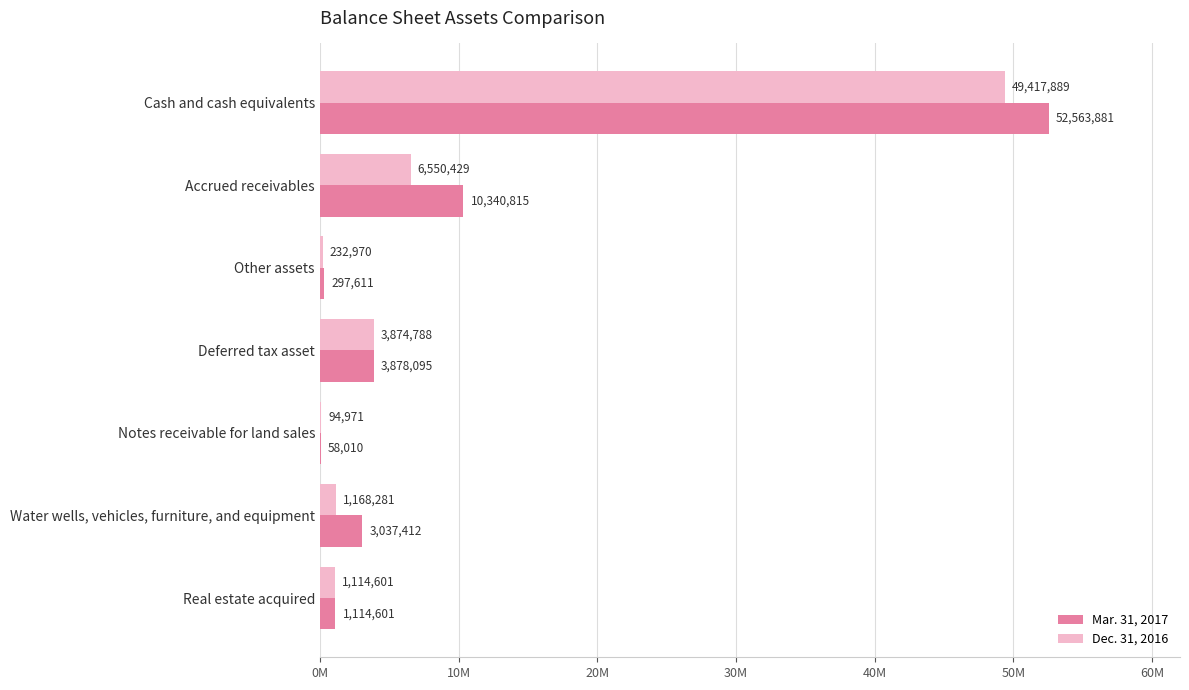

What are all the series names shown in the legend?

Mar. 31, 2017, Dec. 31, 2016